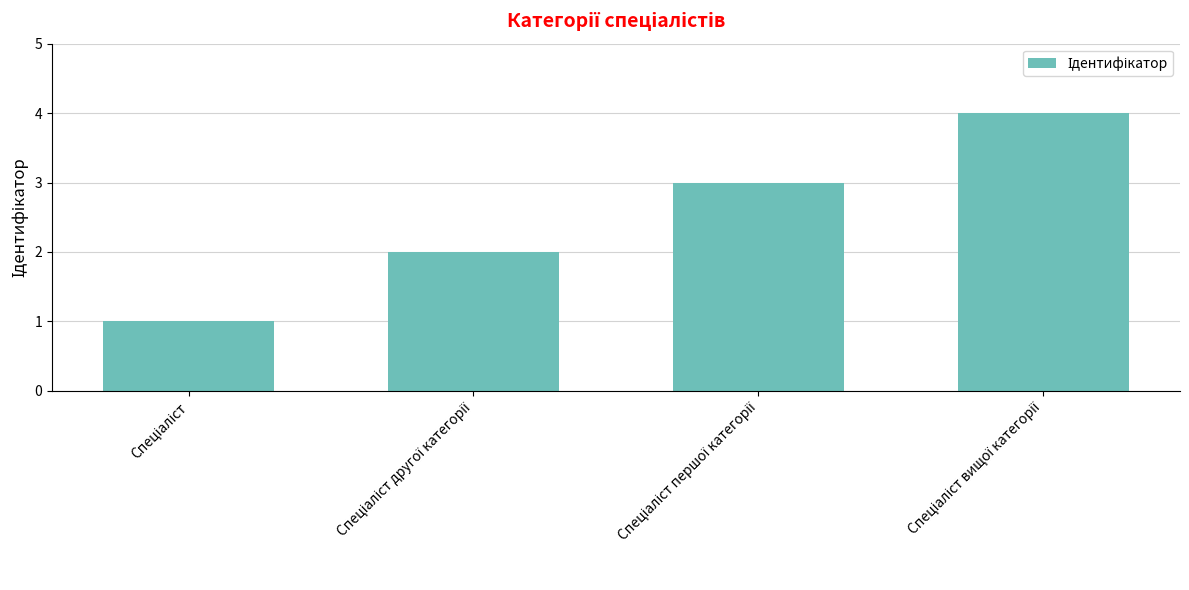

What is the difference between the maximum and minimum values?

3